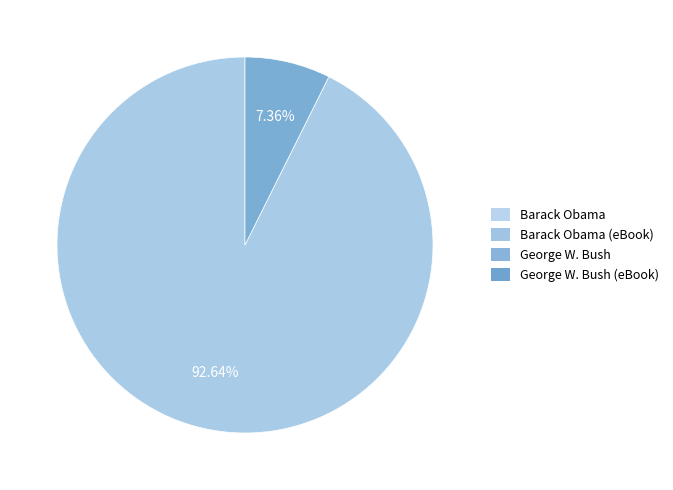

Is there a majority slice in this chart?

Yes